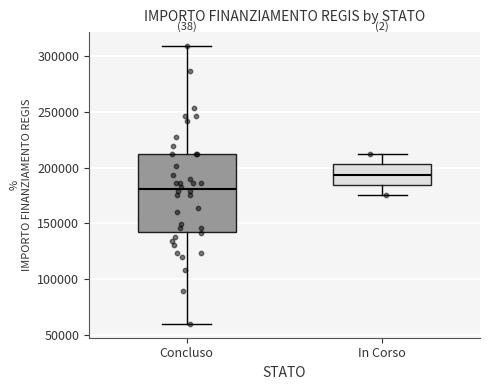

Where is the lower edge of the box for Concluso on the y-axis? The values are not printed on the chart, so give them approximately, as read against the axis.

145000